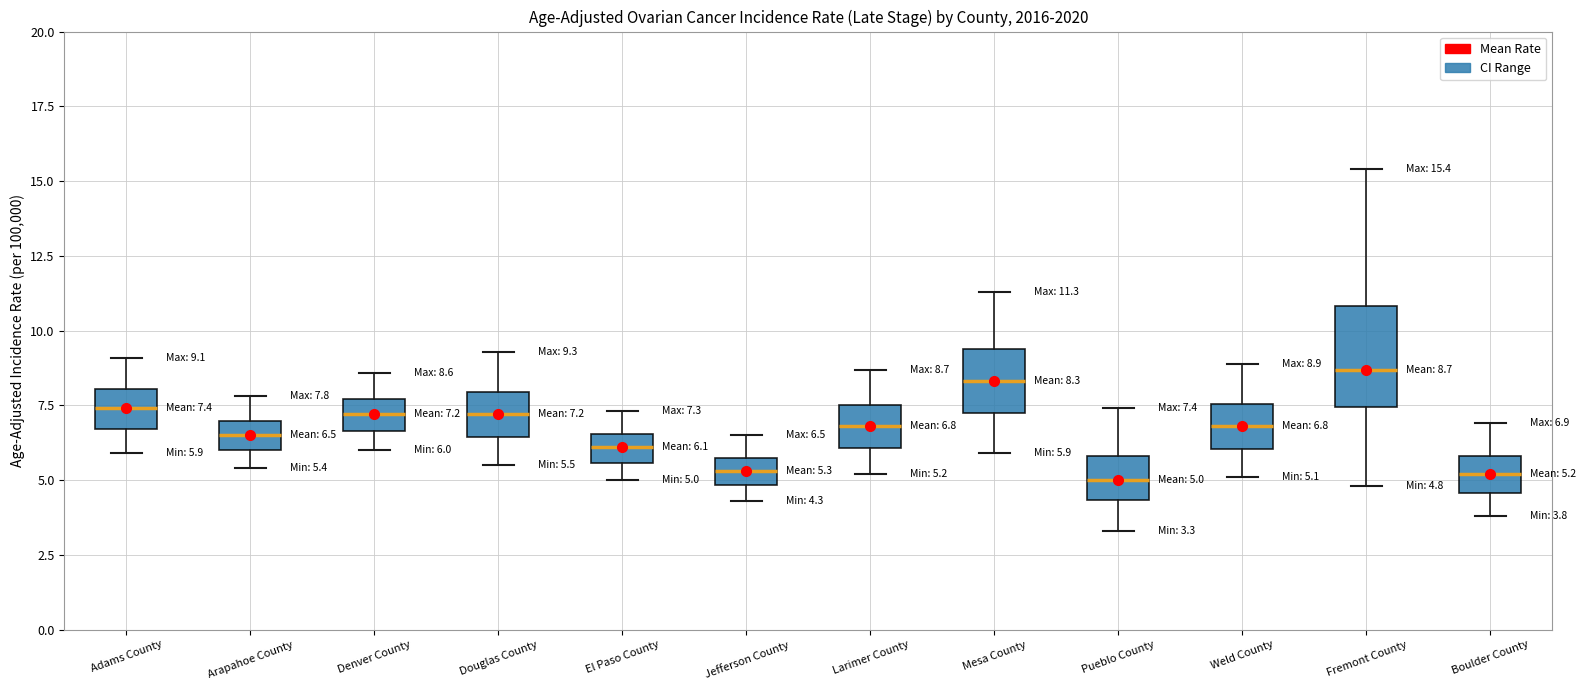

Which box is the tallest, from its lower edge to its upper edge?

Fremont County